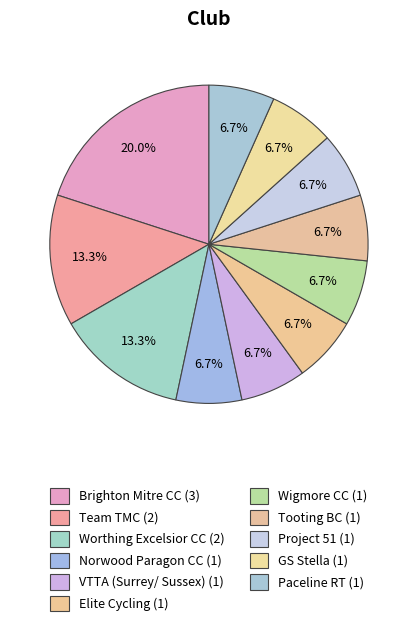

To the nearest percent, what portion does Team TMC represent?

13%